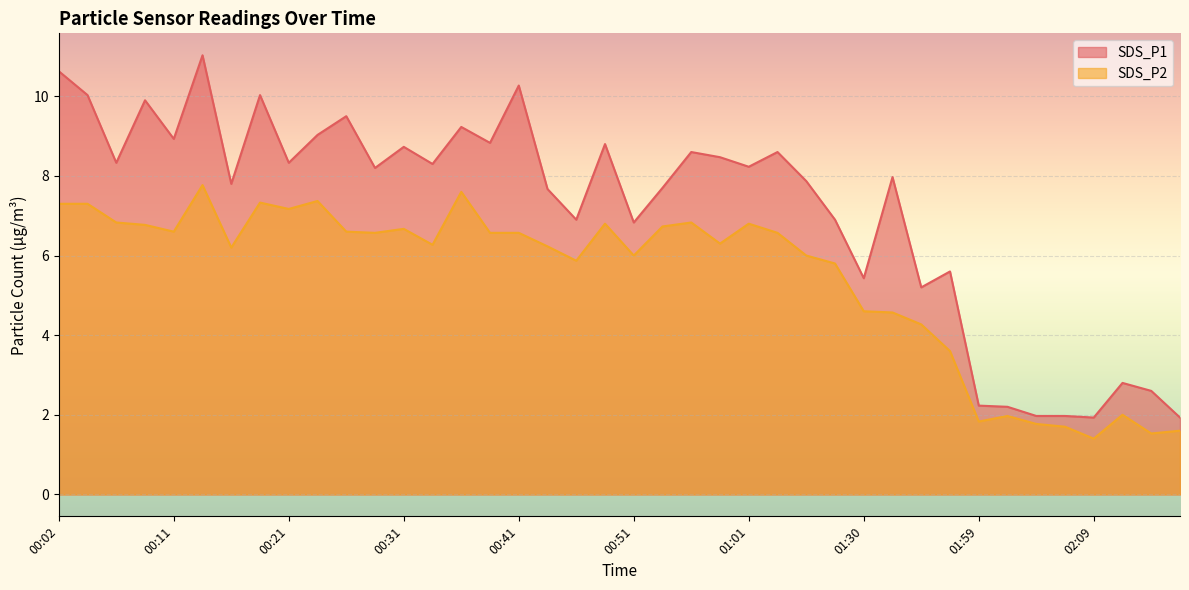

What is the spread (max minus min) of values at 01:03?

2.0